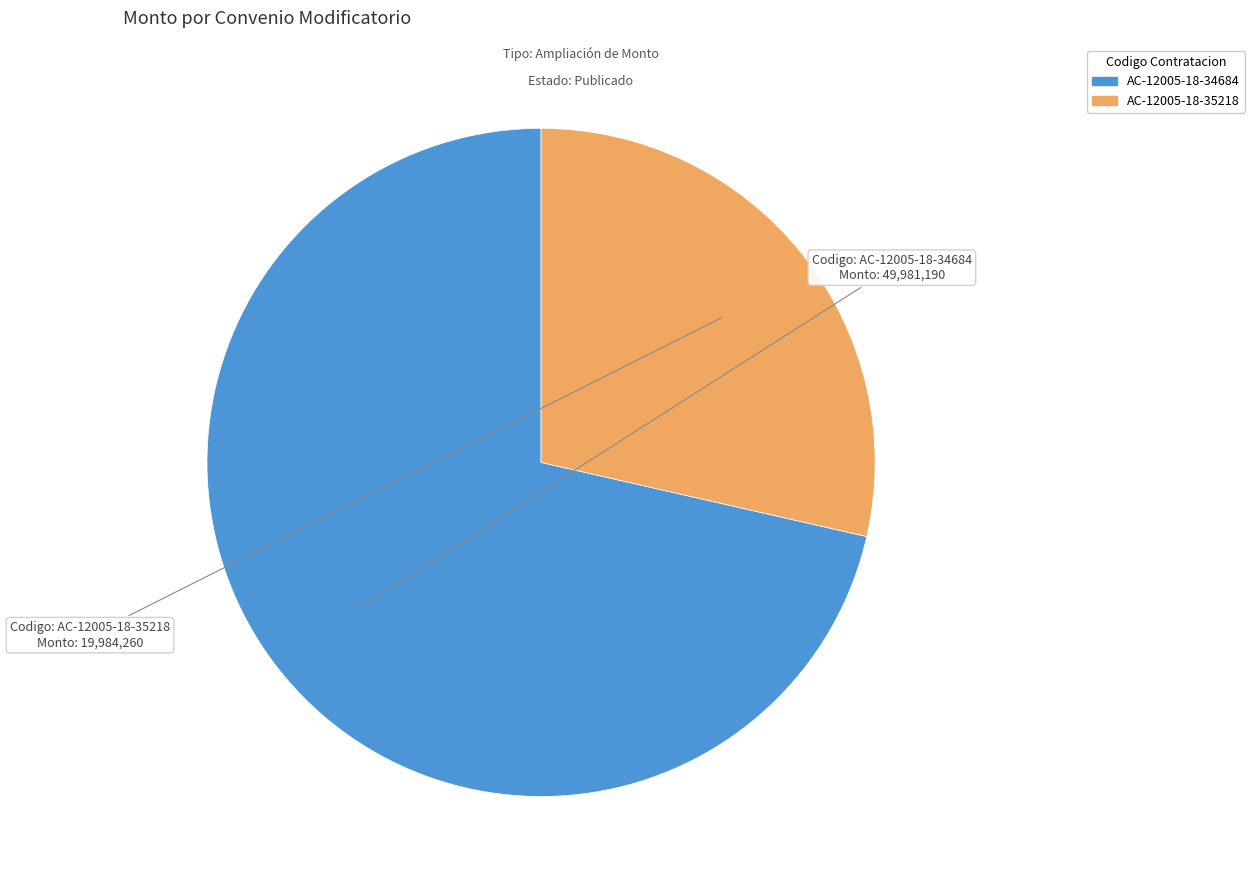

The AC-12005-18-34684 slice represents 59% of the pie. True or false?

False